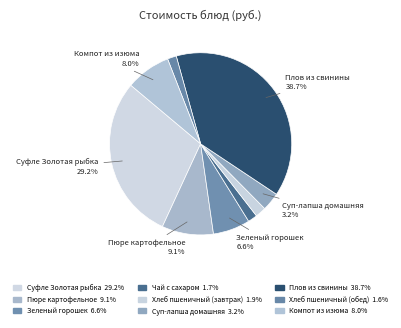

Count the number of slices in the pie.

9